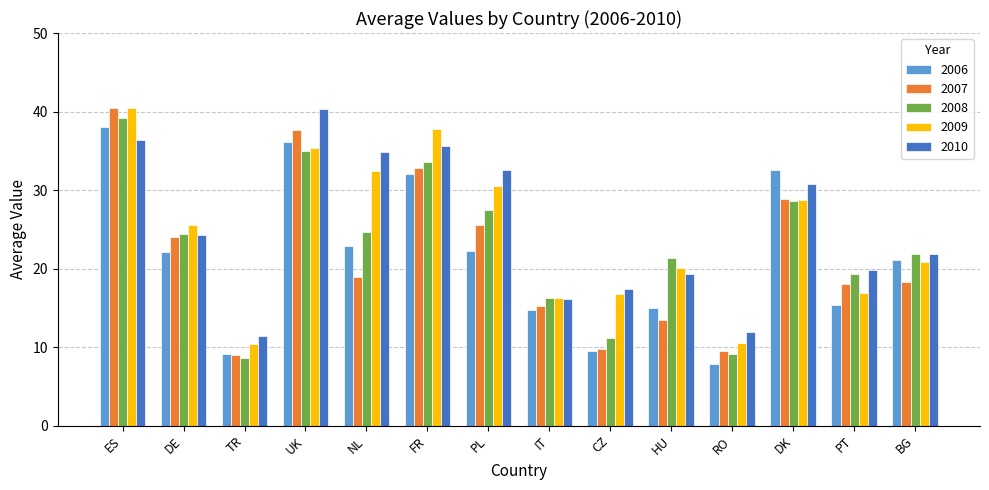

True or false: 2007 has a value of 16.1 at RO.

False